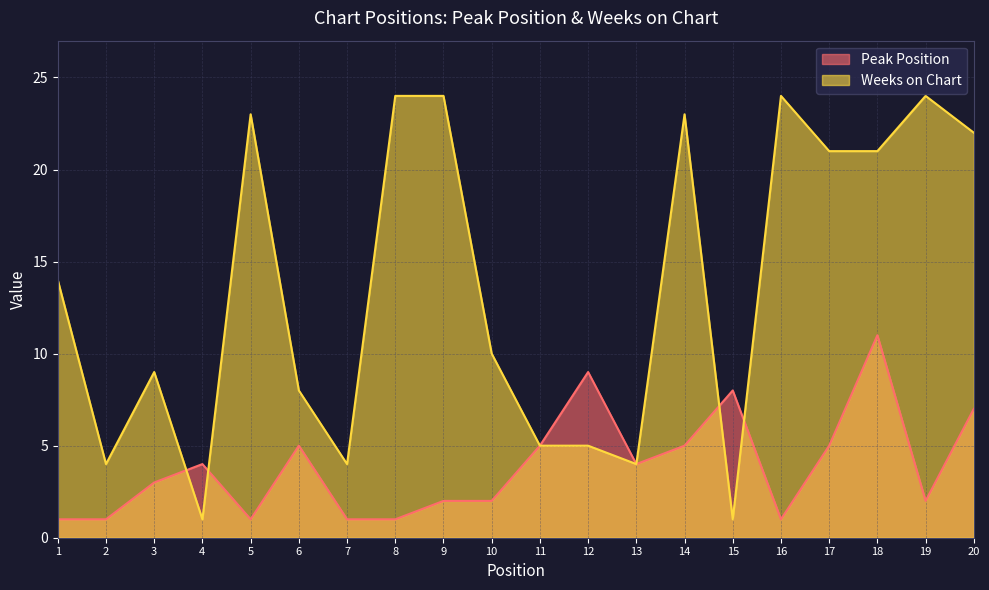

How many data points in Weeks on Chart are above 14?

9